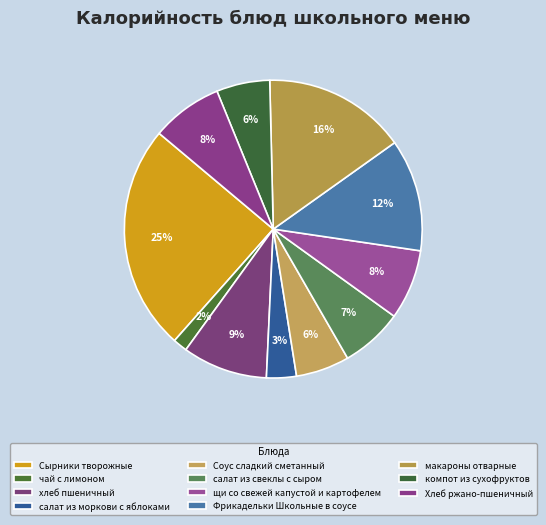

What is the ratio of the value at Сырники творожные to the value at макароны отварные?

1.6